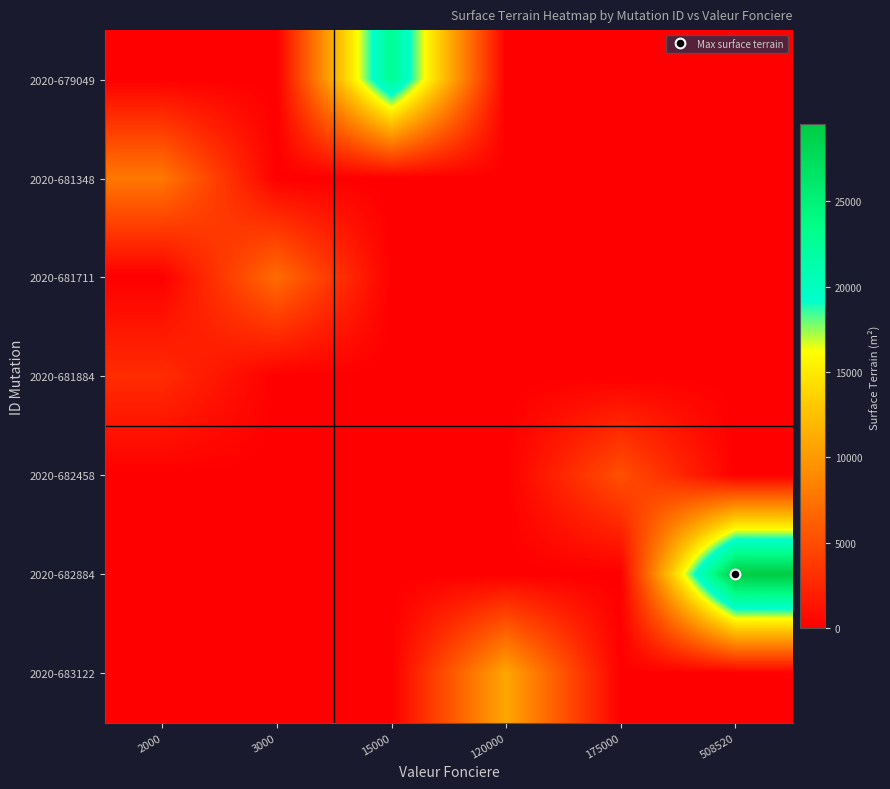

Reading left to right, transcribe all the data shown in this chart.

2020-679049: 2000=0	3000=0	15000=22858	120000=0	175000=0	508520=0
2020-681348: 2000=7800	3000=0	15000=0	120000=0	175000=0	508520=0
2020-681711: 2000=0	3000=7030	15000=0	120000=0	175000=0	508520=0
2020-681884: 2000=2880	3000=0	15000=0	120000=0	175000=0	508520=0
2020-682458: 2000=0	3000=0	15000=0	120000=0	175000=5200	508520=0
2020-682884: 2000=0	3000=0	15000=0	120000=0	175000=0	508520=29493
2020-683122: 2000=0	3000=0	15000=0	120000=10846	175000=0	508520=0